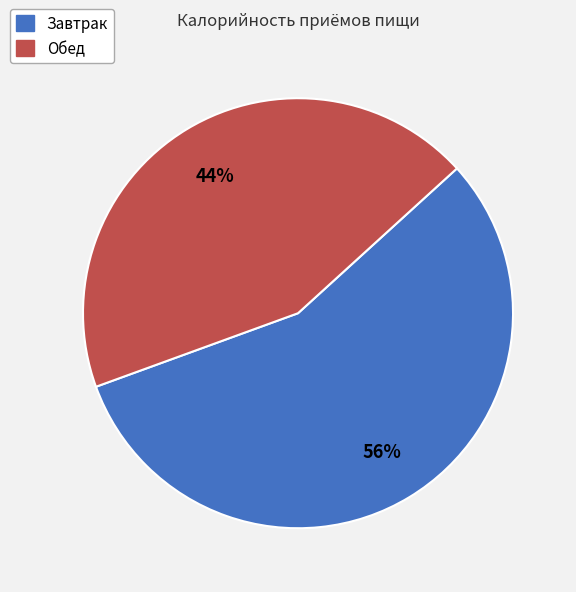

Is the sum of Завтрак and Обед greater than half?

Yes